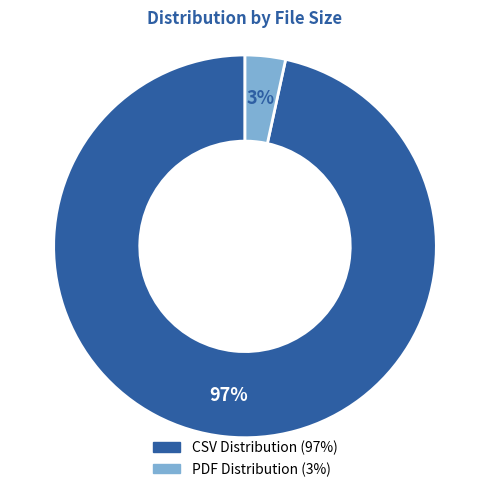

To the nearest percent, what is the average slice percentage?

50%